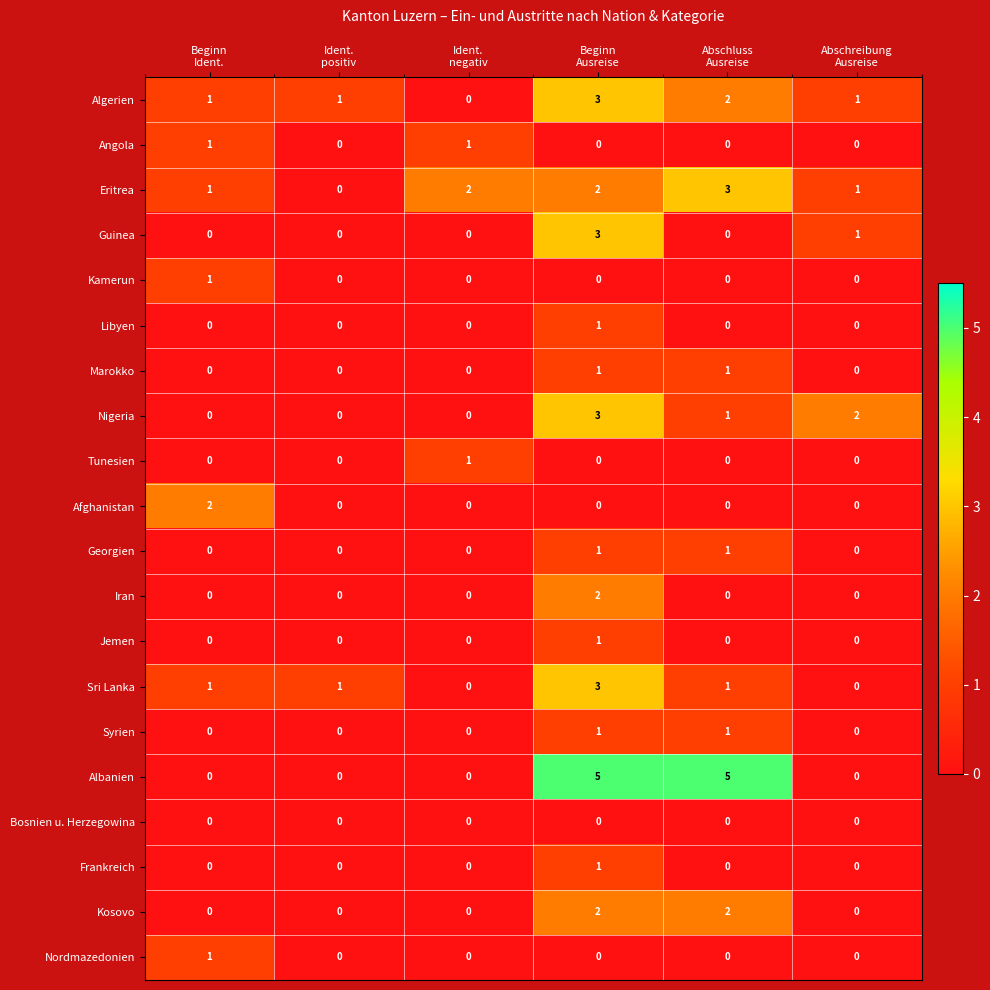

How many Syrien values are between 0 and 1?

6